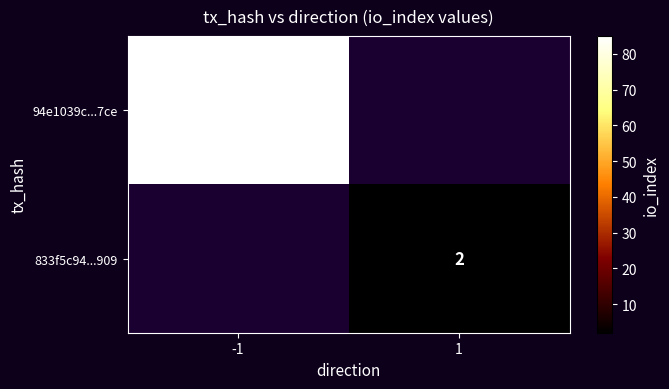

At how many categories does at least one series exceed 68?

1